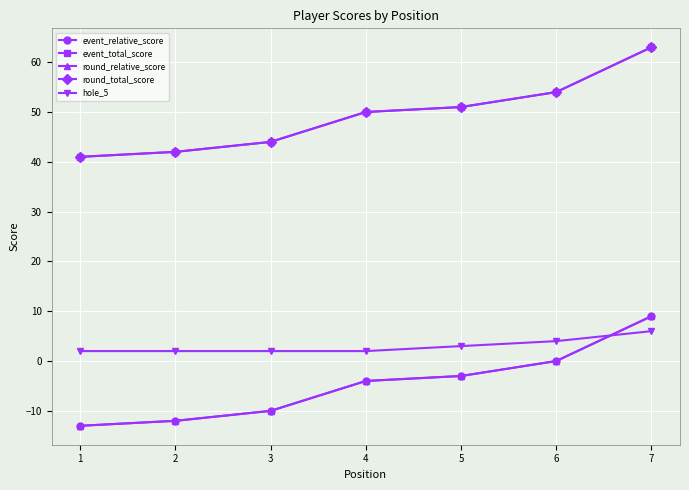

Is it true that round_total_score equals 88 at 7?

False